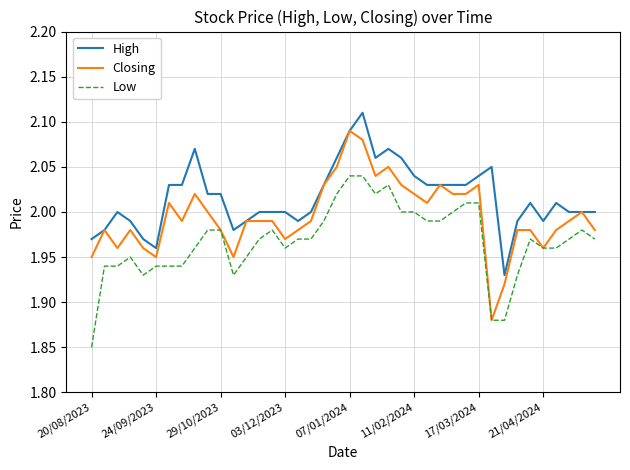

Rank the series by their average value, from lowest to highest.

Low, Closing, High